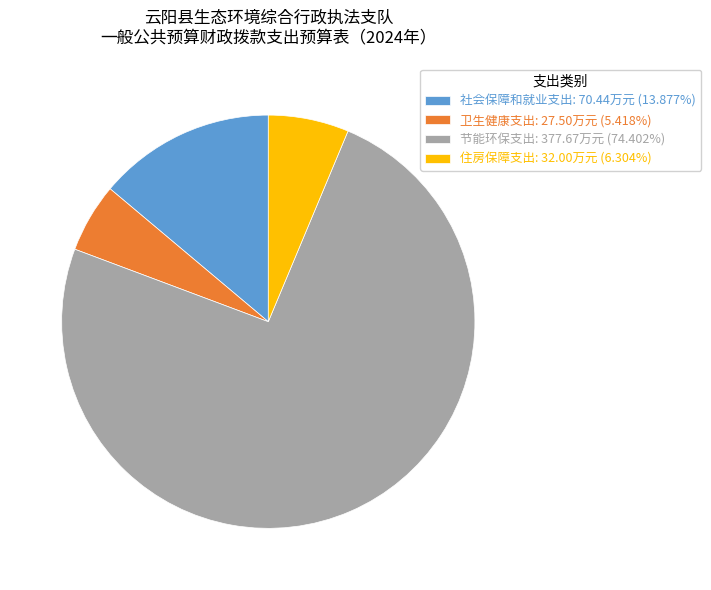

Which slice is the smallest?

卫生健康支出